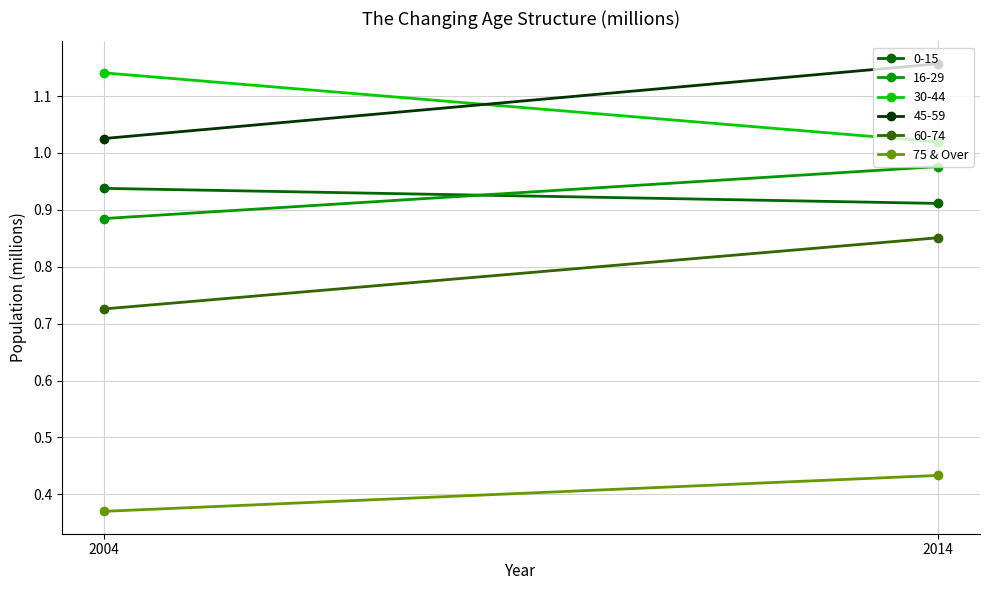

True or false: the data shows 0.8 at 2014.

False